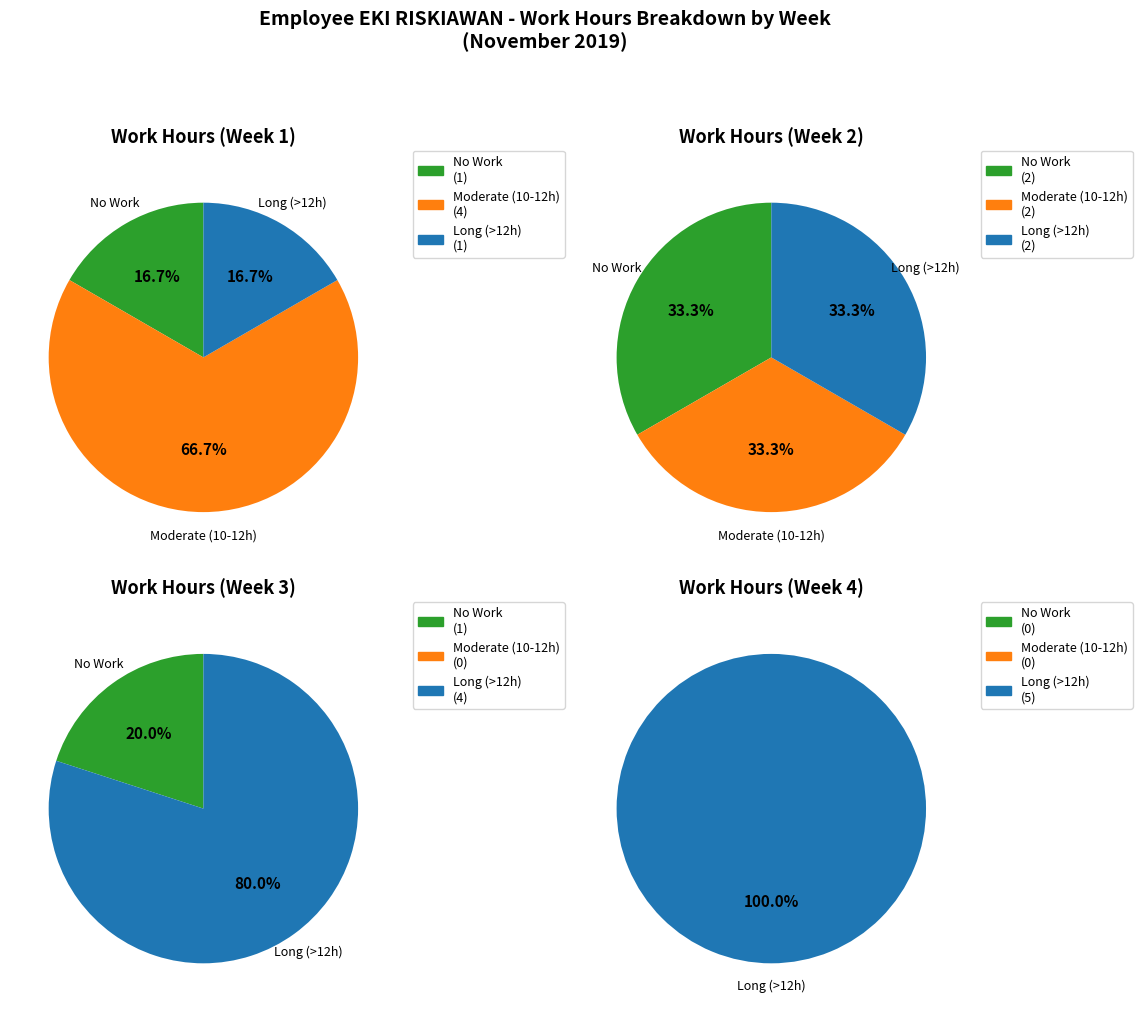

The 18 slice represents 1% of the pie. True or false?

False